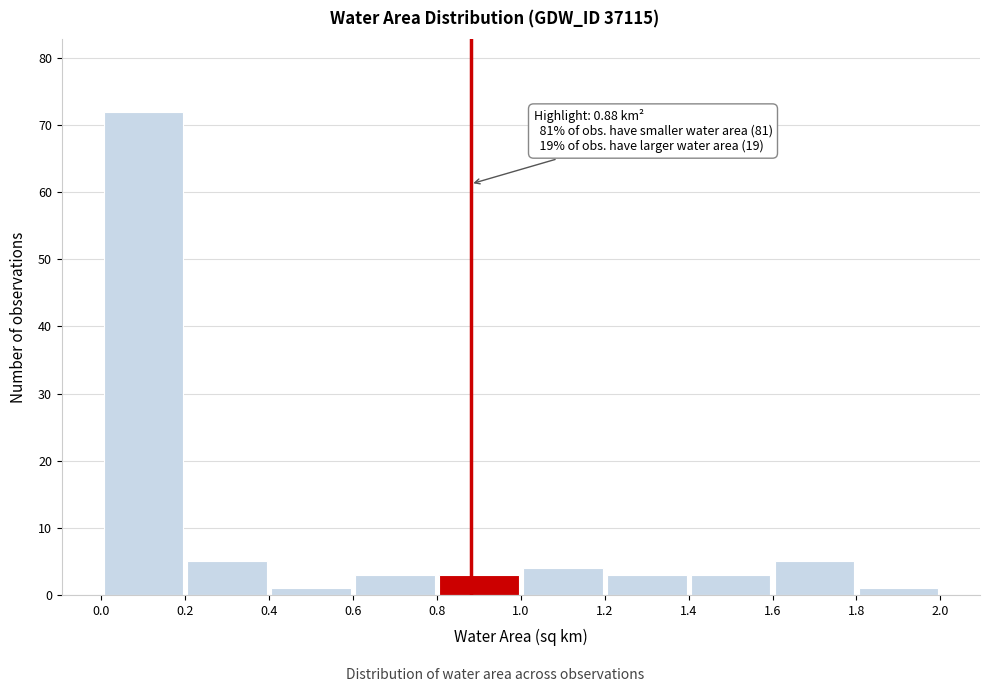

Over which range of the x-axis is the bar tallest?

0.0 to 0.2